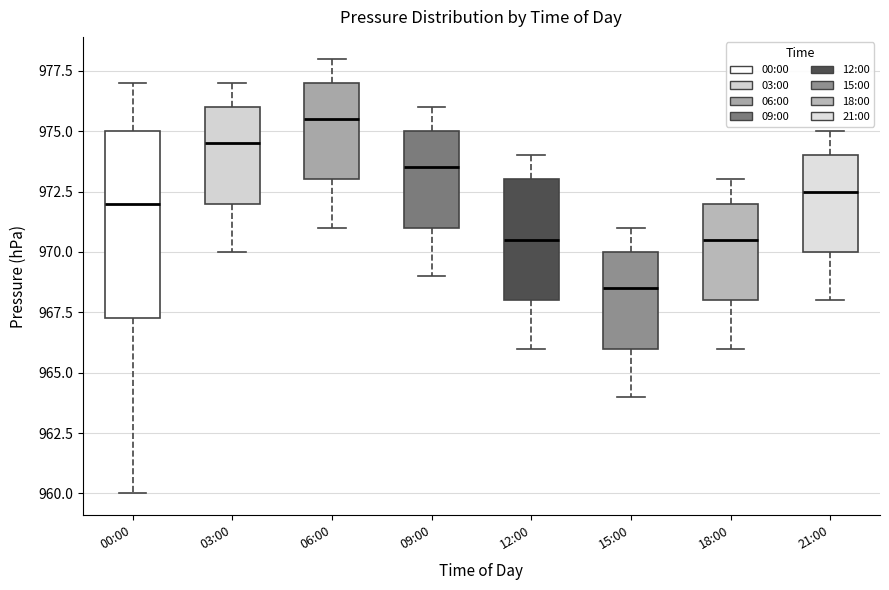

Where does the lower whisker of the box for 06:00 end on the y-axis? The values are not printed on the chart, so give them approximately, as read against the axis.

971.0